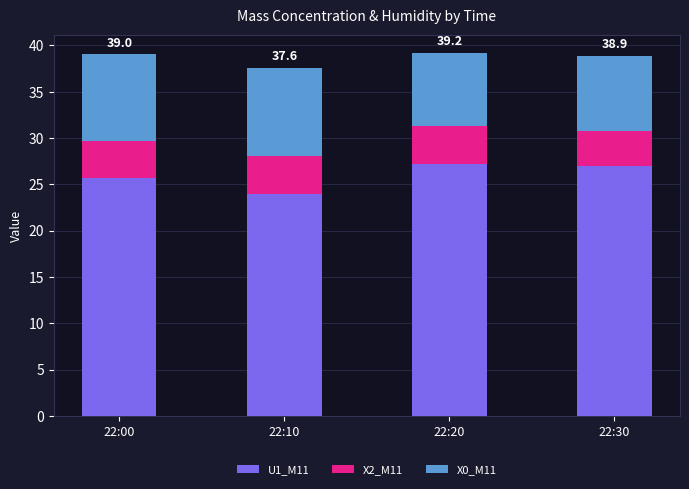

What are all the series names shown in the legend?

U1_M11, X2_M11, X0_M11